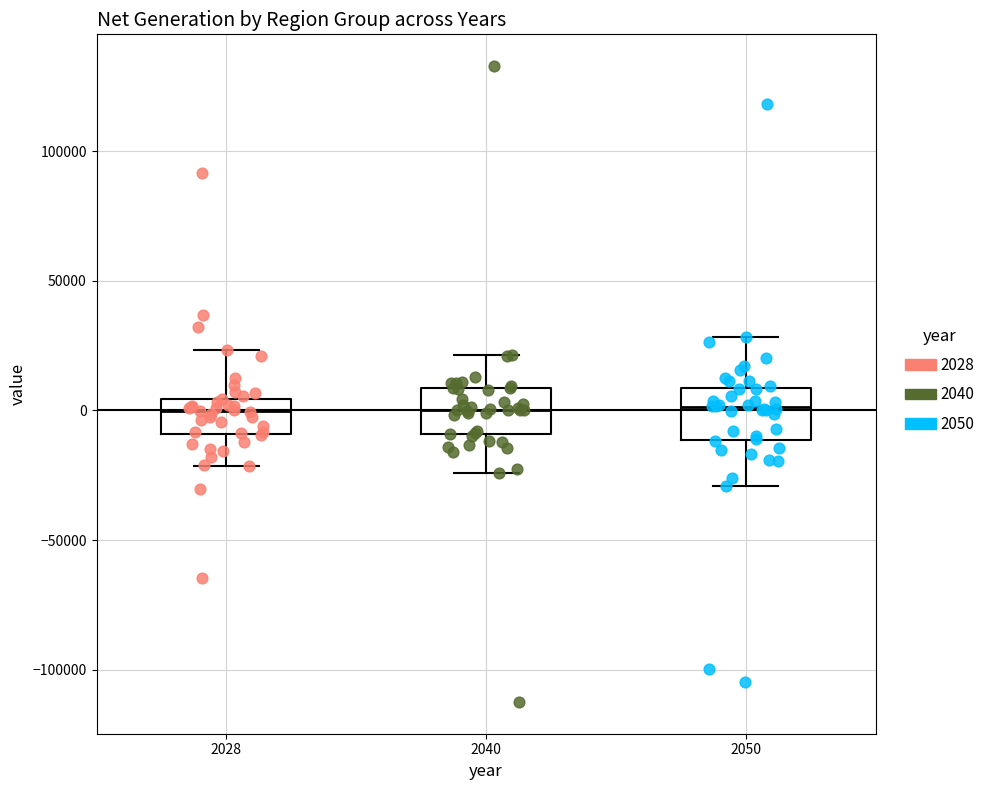

Where does the upper whisker of the box at x = 2040 end on the y-axis? The values are not printed on the chart, so give them approximately, as read against the axis.

20000